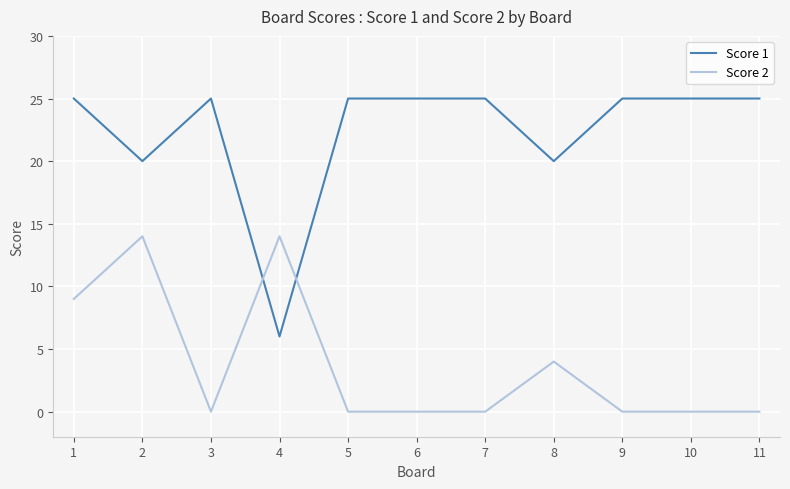

What is the difference between the second highest and second lowest values in the Score 1 series?

5